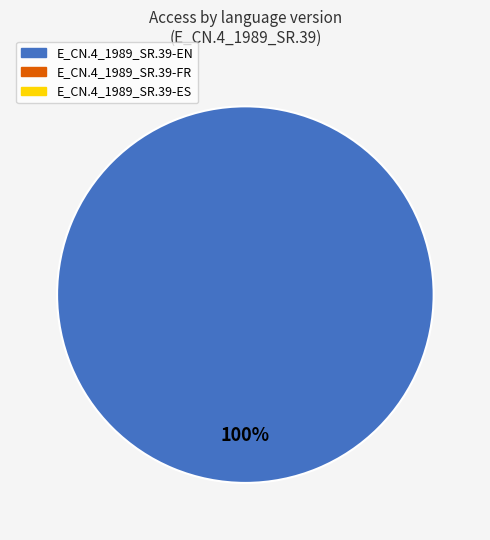

How many segments does this pie chart have?

1